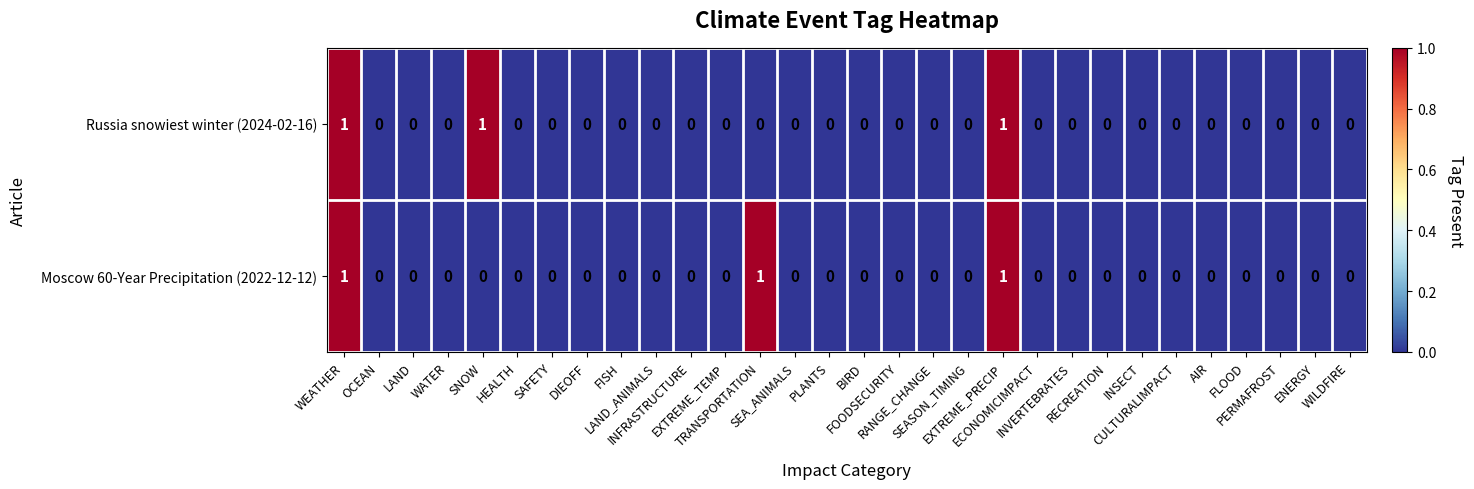

Count the Moscow 60-Year Precipitation (2022-12-12) values in the range 0 to 1.

30